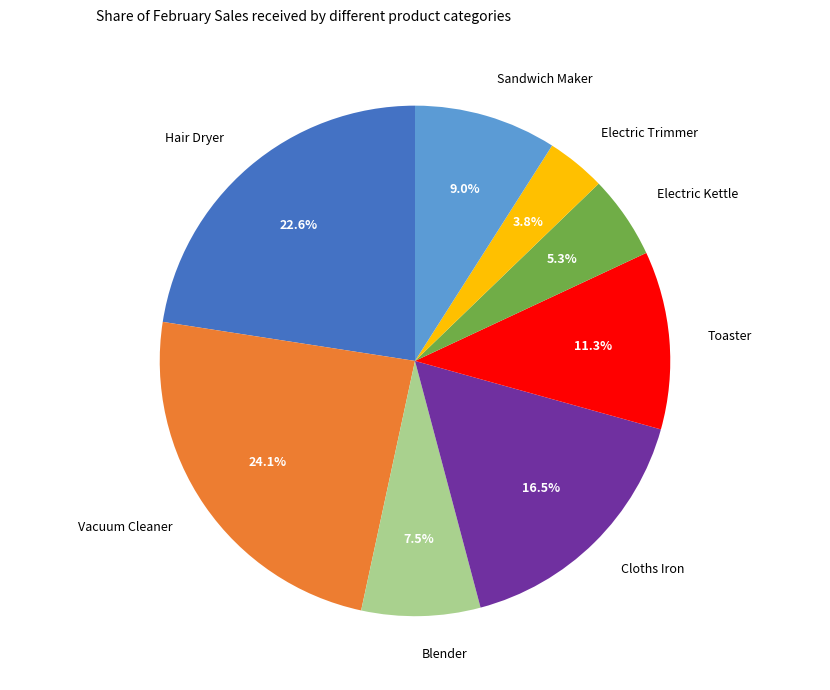

Is Toaster the majority of the pie?

No